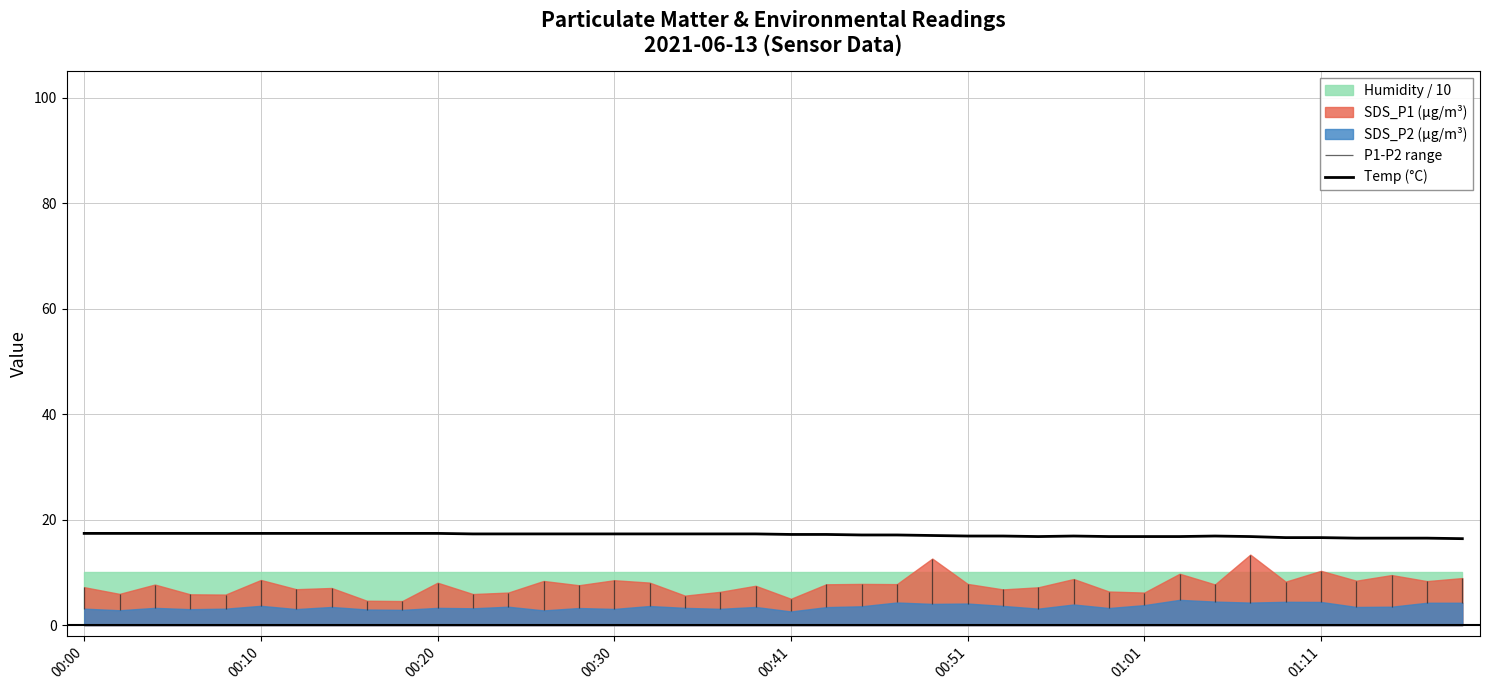

What is the value of the 24th point from the left?

17.1